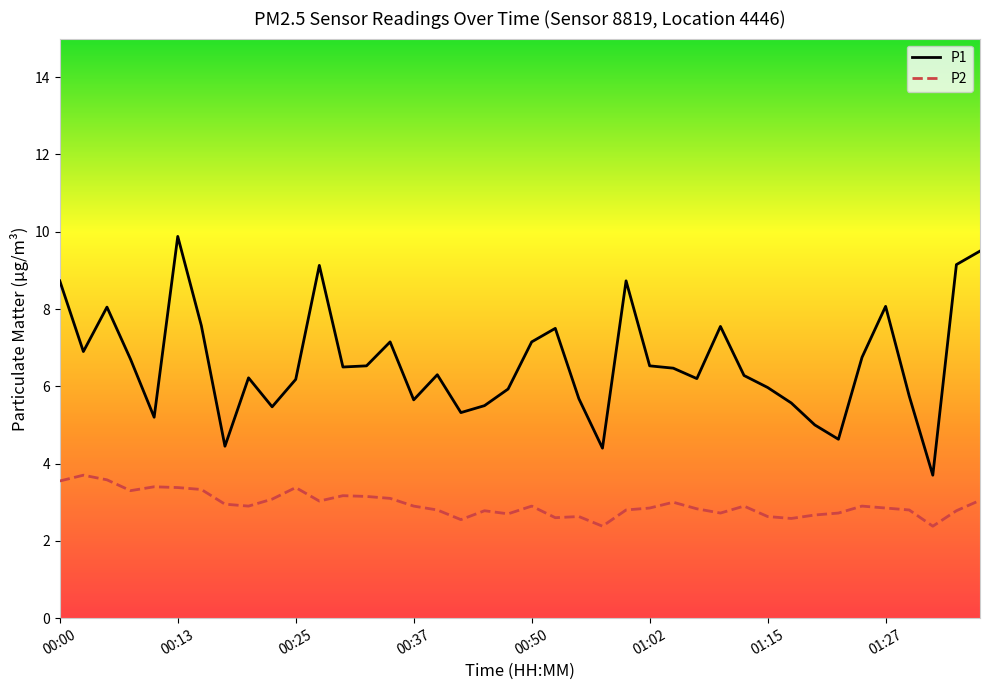

True or false: P1 and P2 intersect in this chart.

False